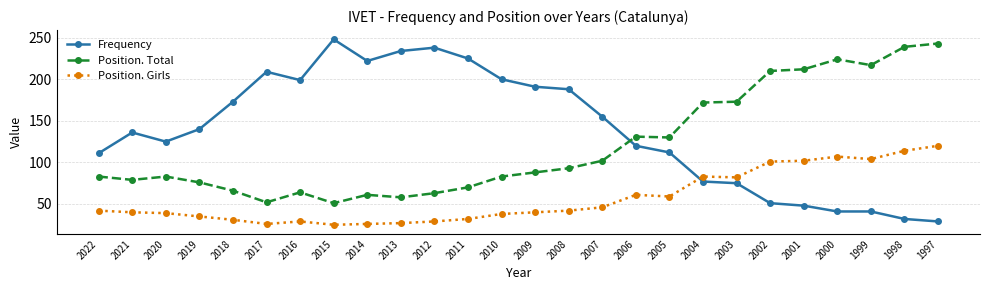

Which series ends up on top after the final intersection of Position. Girls and Frequency?

Position. Girls